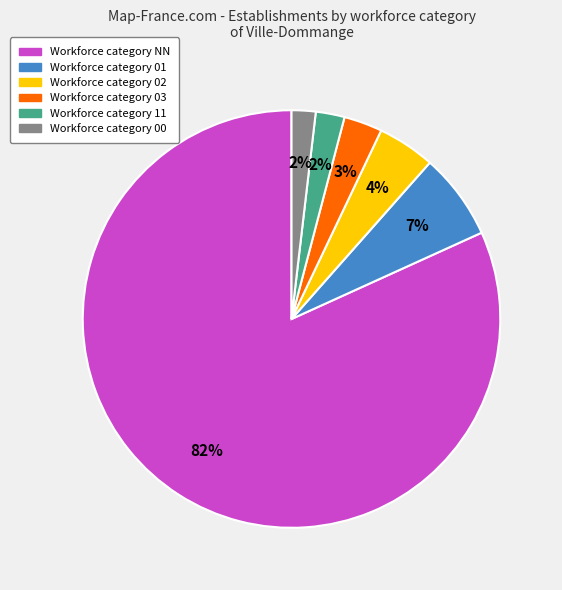

Is there any slice that represents more than half of the pie?

Yes